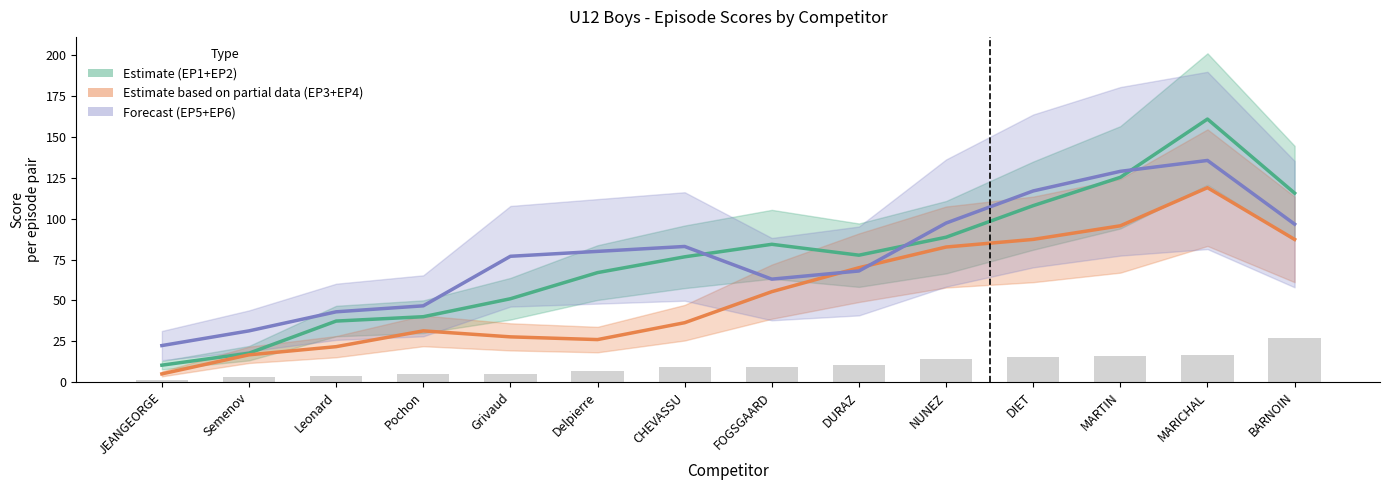

Which series has the largest total across all categories?

EP5